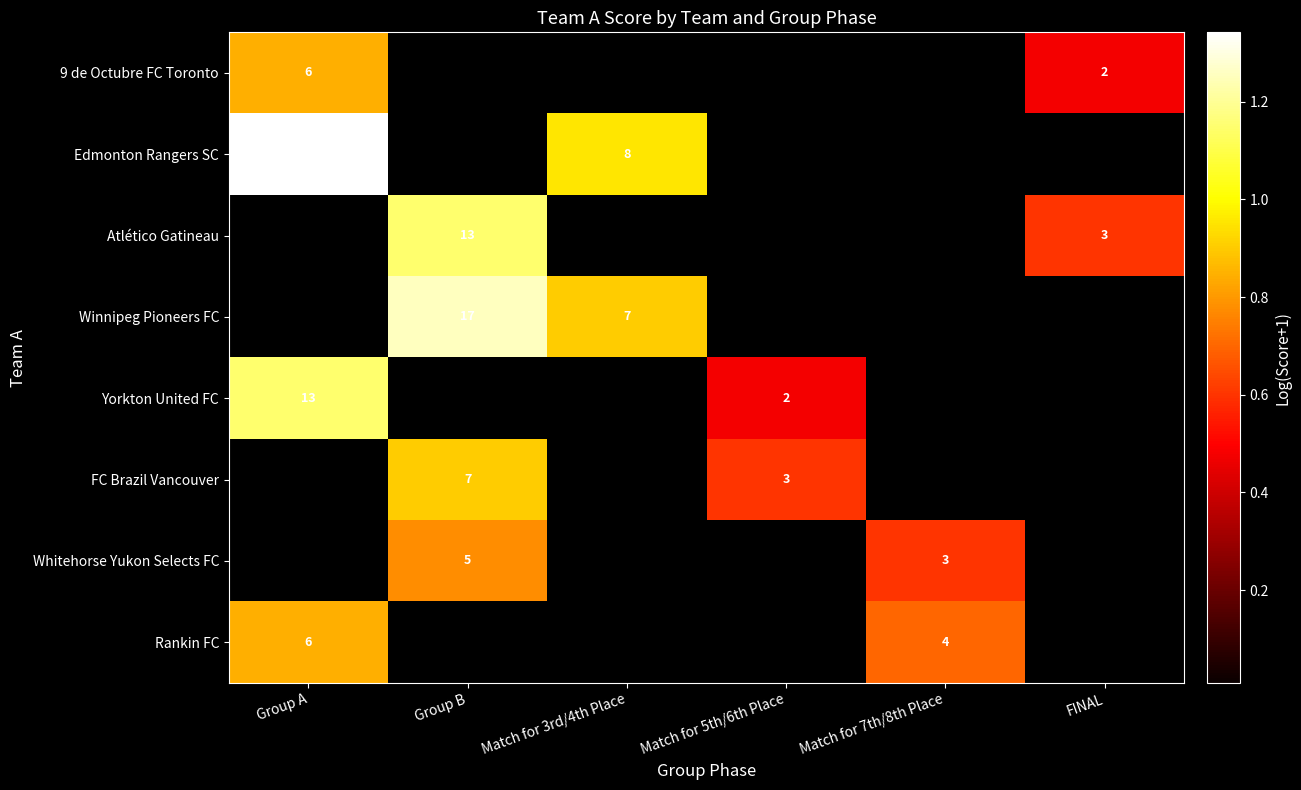

What is the total value across all series at FINAL?

1.1